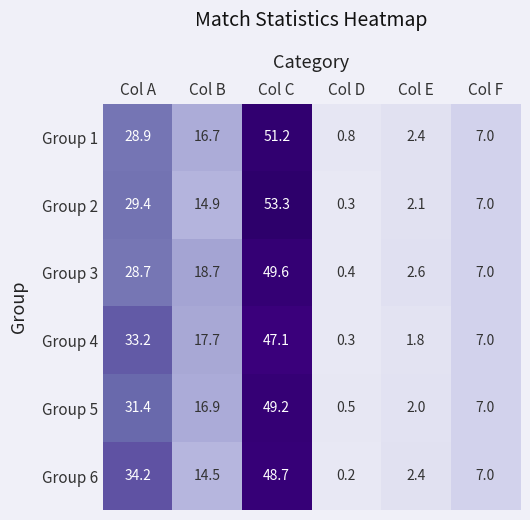

Which series has the largest total across all categories?

Group 4